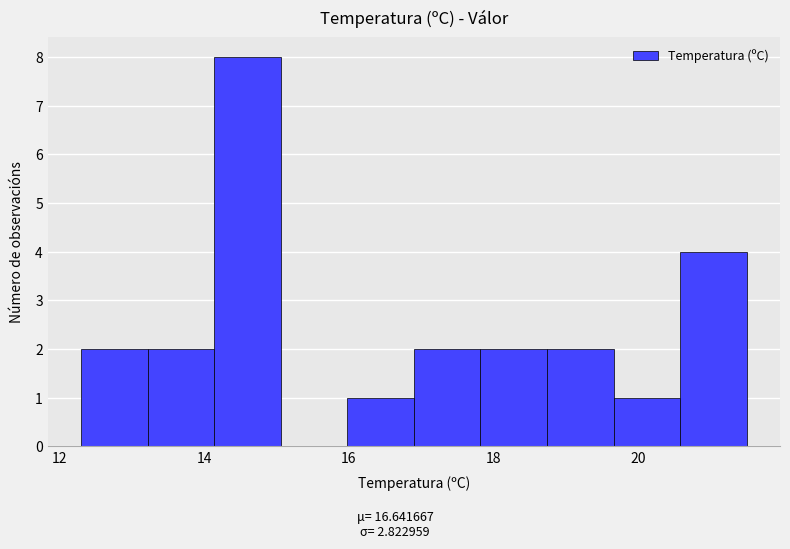

Reading left to right, transcribe this chart: for each bar, give the range it covers on the x-axis and its height. Neither the bar edges nor the heights are printed on the chart, so give them approximately, as read against the axes.

12.30 to 13.22: 2
13.22 to 14.14: 2
14.14 to 15.06: 8
15.06 to 15.98: 0
15.98 to 16.90: 1
16.90 to 17.82: 2
17.82 to 18.74: 2
18.74 to 19.66: 2
19.66 to 20.58: 1
20.58 to 21.50: 4